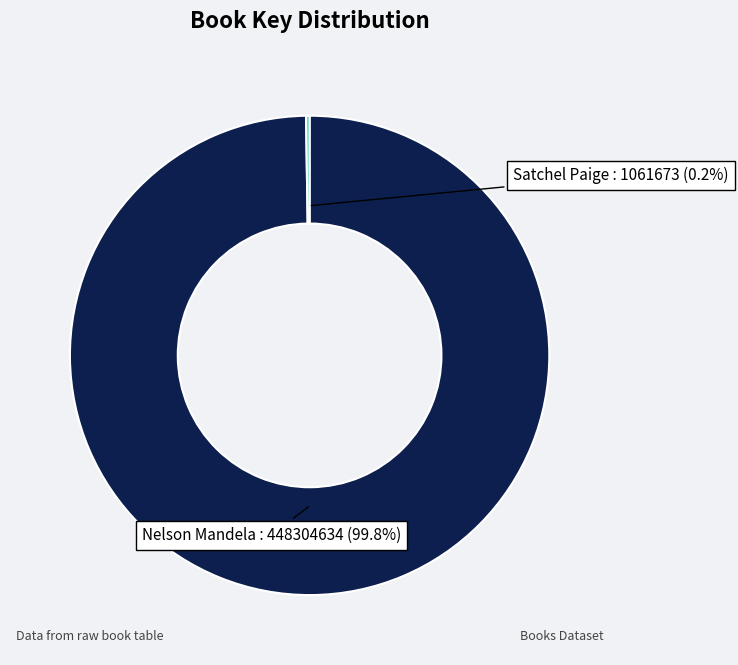

To the nearest percent, what is the average slice percentage?

50%